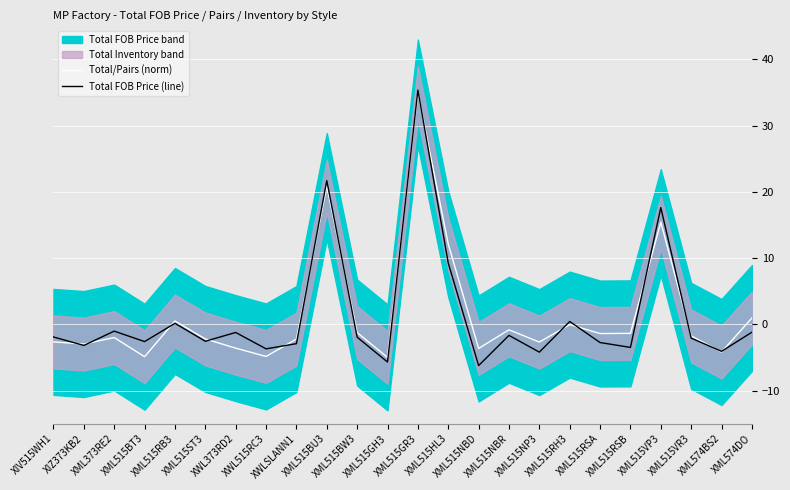

At which label is Total/Pairs (norm) closest to 15?

XML515VP3